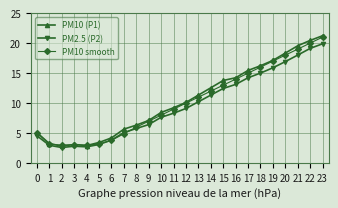

Which series changed the most between 5 and 20?

PM10 (P1)